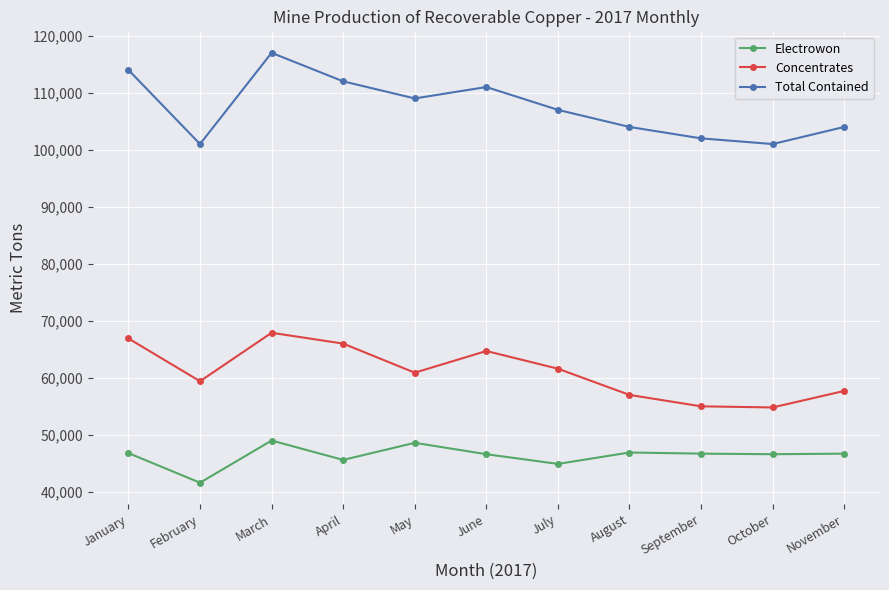

How many categories are shown in the chart?

11